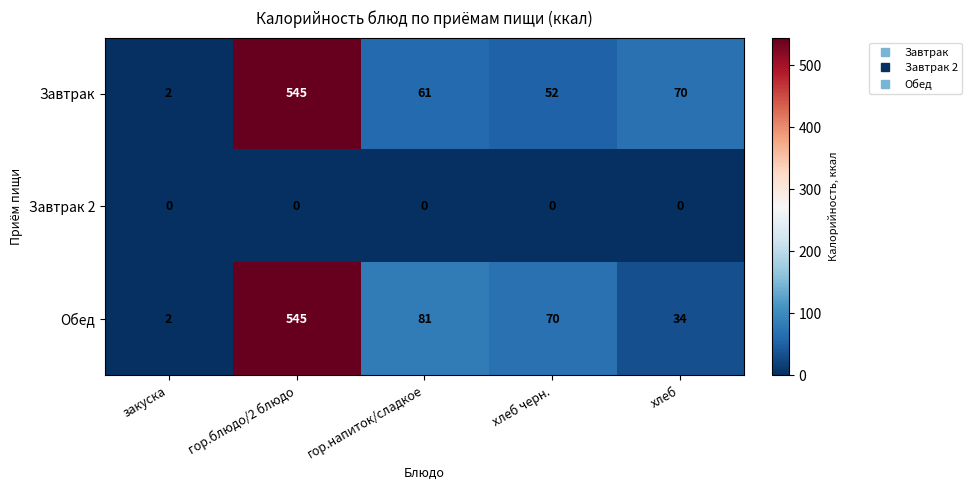

Reading left to right, transcribe all the data shown in this chart.

Завтрак: 2	545	61	52	70
Завтрак 2: 0	0	0	0	0
Обед: 2	545	81	70	34